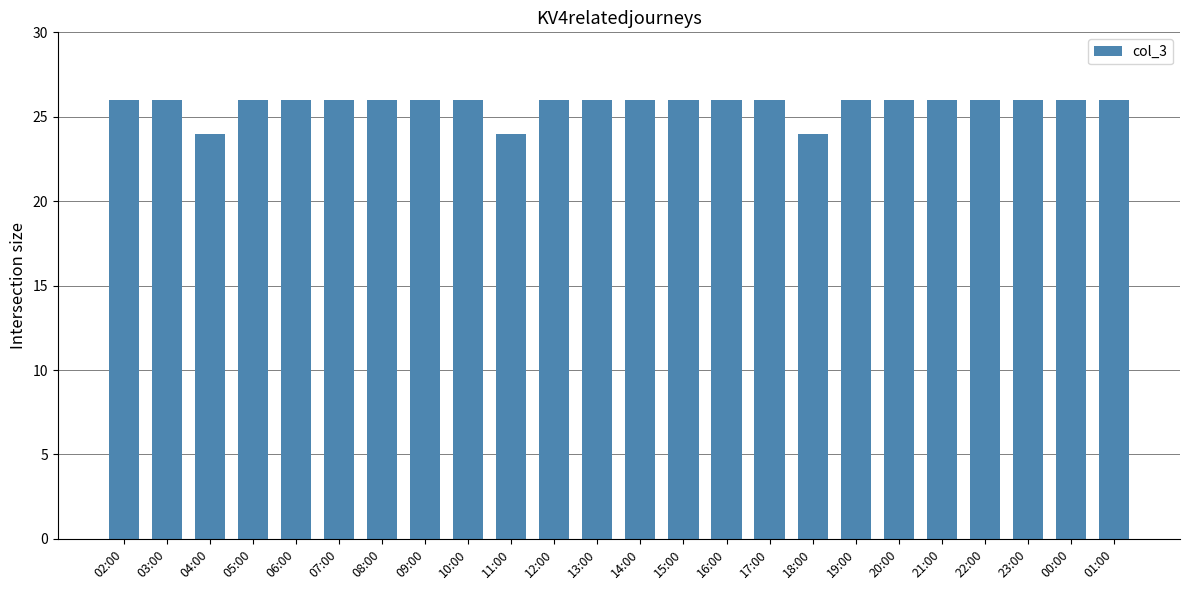

Does the chart contain any negative values?

No